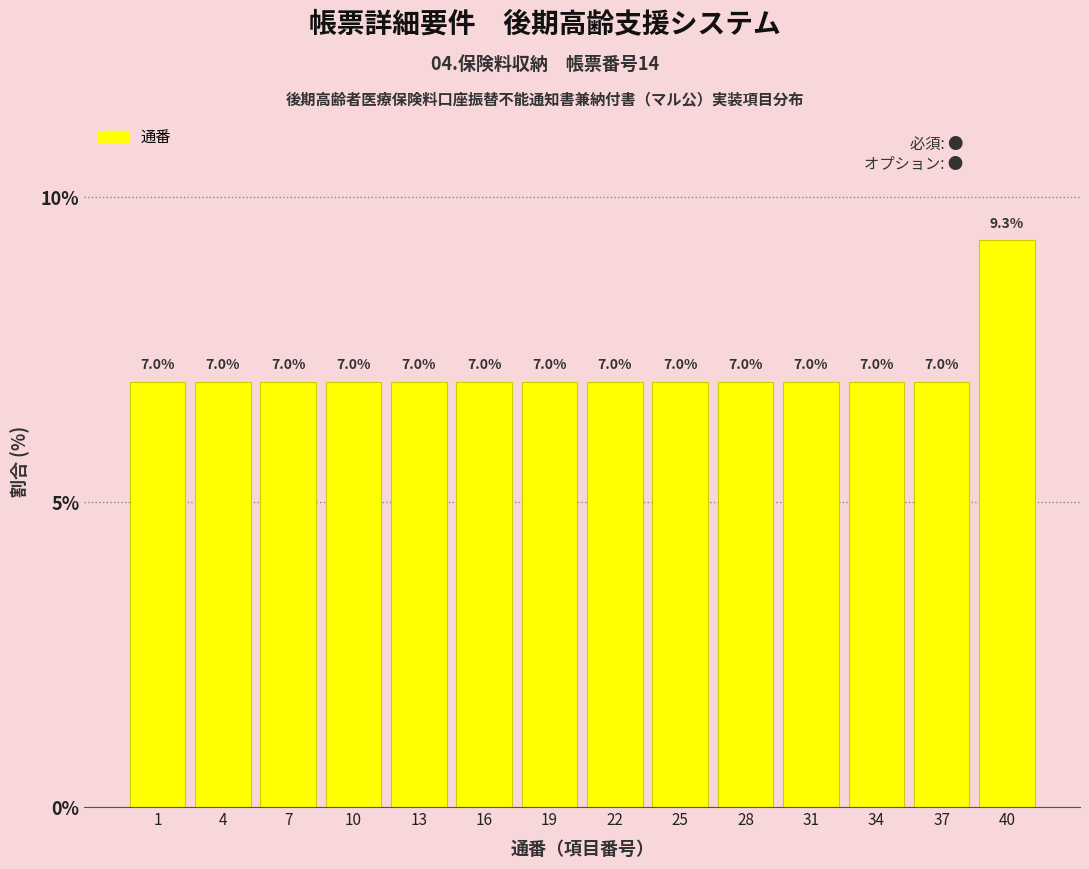

Reading left to right, transcribe all the data shown in this chart.

1=7.0	4=7.0	7=7.0	10=7.0	13=7.0	16=7.0	19=7.0	22=7.0	25=7.0	28=7.0	31=7.0	34=7.0	37=7.0	40=9.3